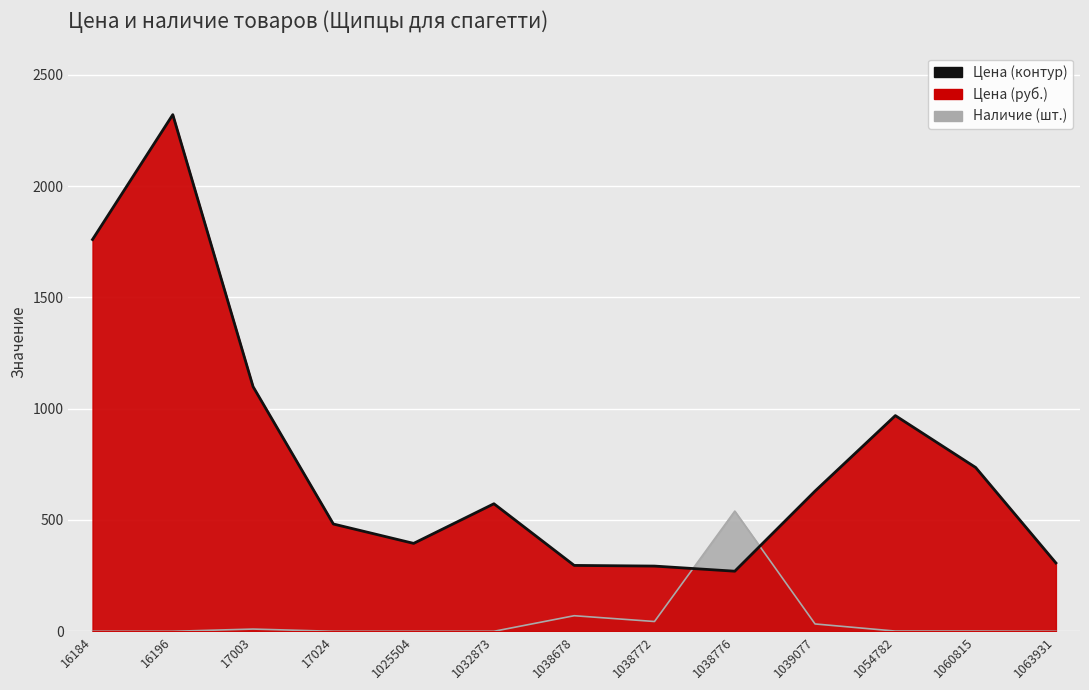

Rank the categories by value from highest to lowest.

16196, 16184, 17003, 1054782, 1060815, 1039077, 1032873, 17024, 1025504, 1063931, 1038678, 1038772, 1038776